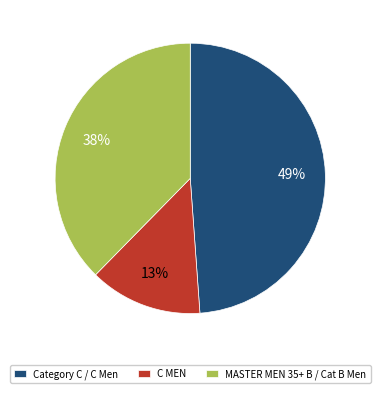

To the nearest percent, what is the average slice percentage?

33%